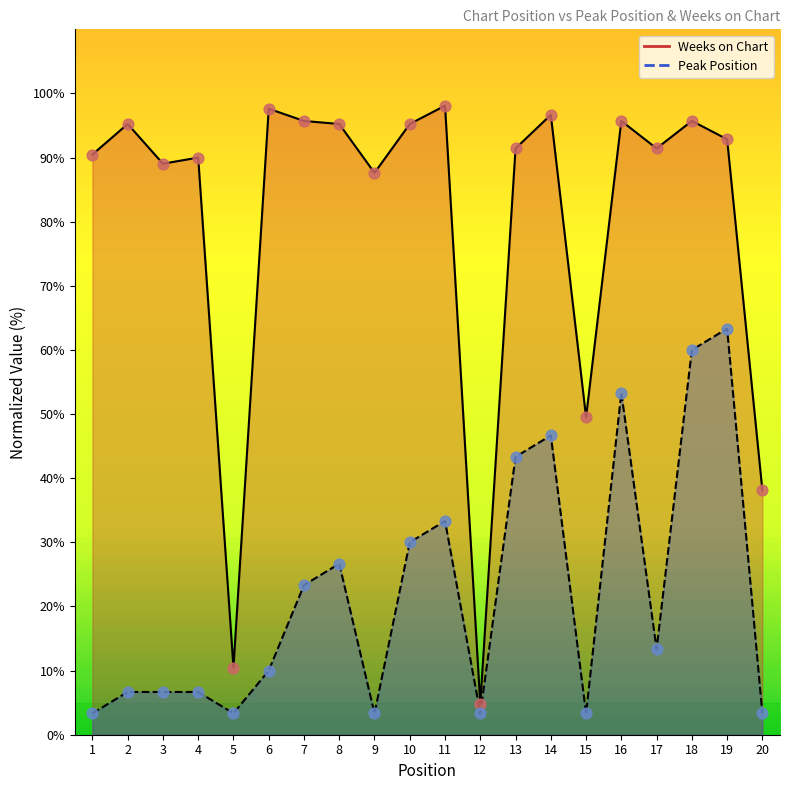

Which series has the largest Y range (max minus min)?

Weeks on Chart